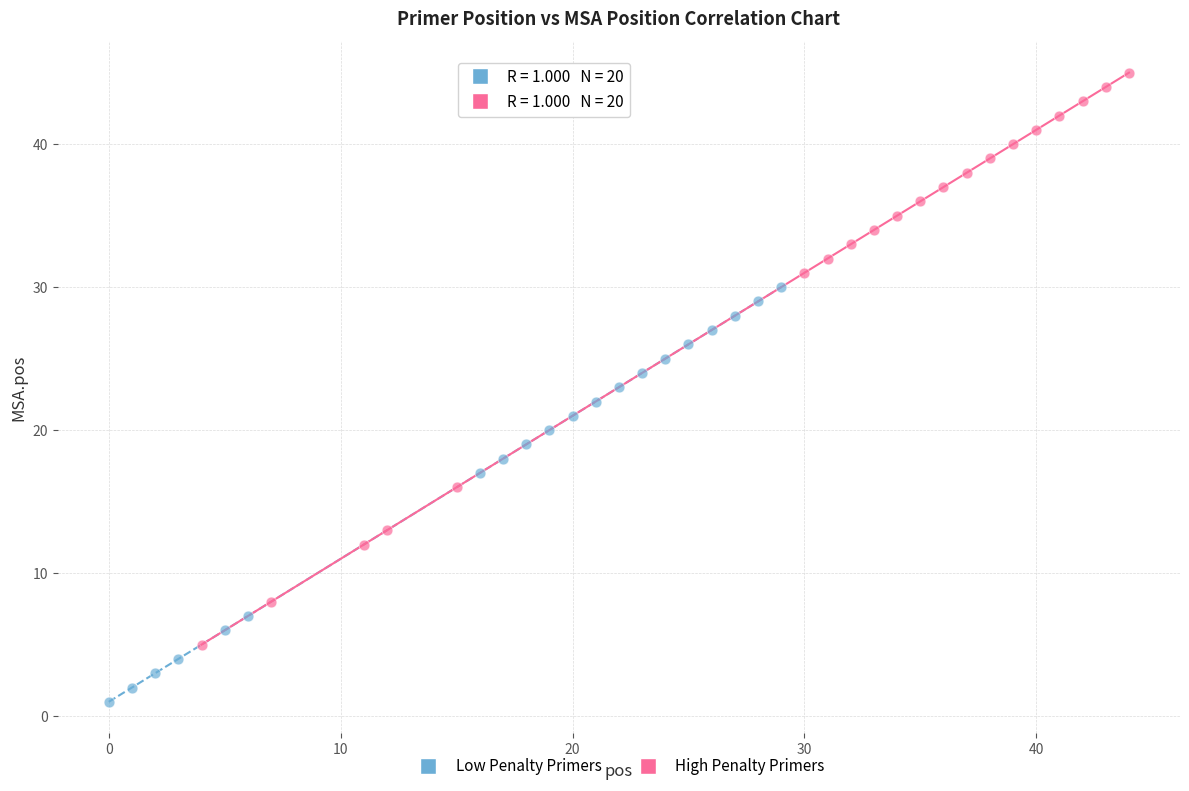

Which series reaches the minimum Y coordinate?

Low Penalty Primers